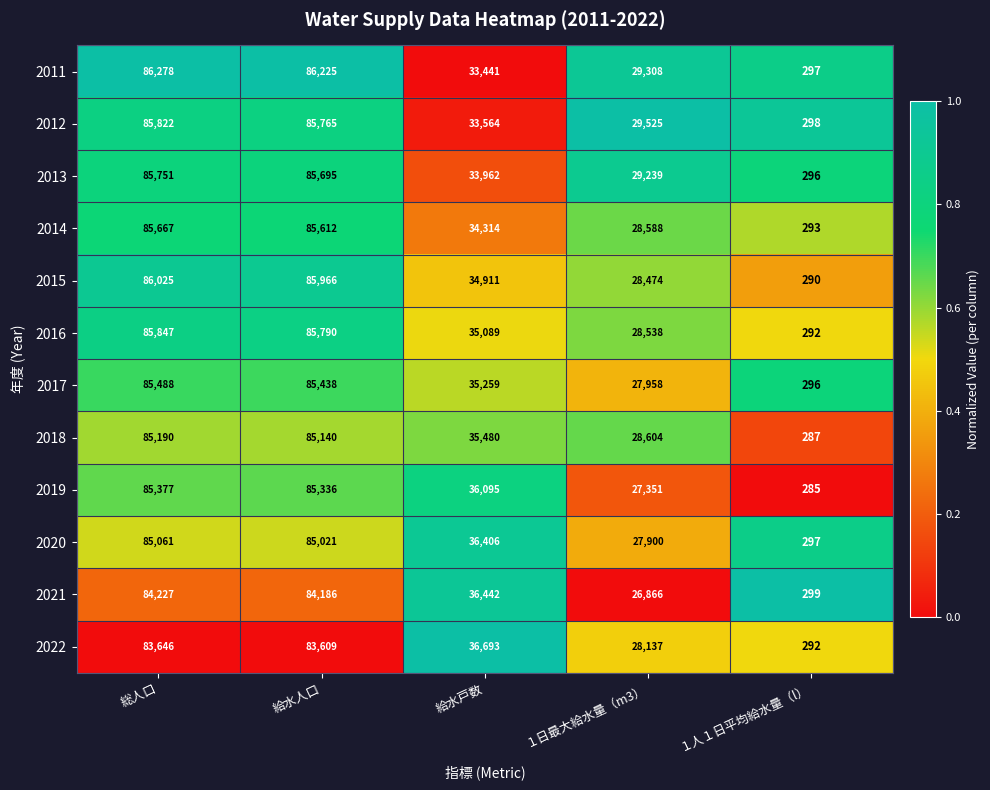

What is the sum of all 2015 values?

235666